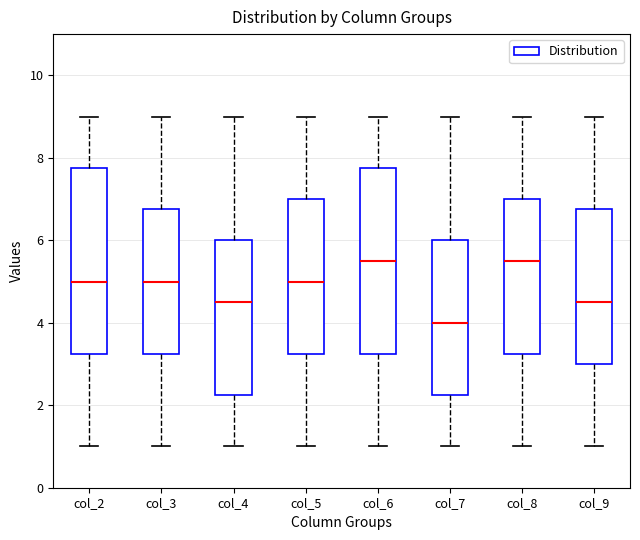

Where is the lower edge of the box for col_8 on the y-axis? The values are not printed on the chart, so give them approximately, as read against the axis.

3.2